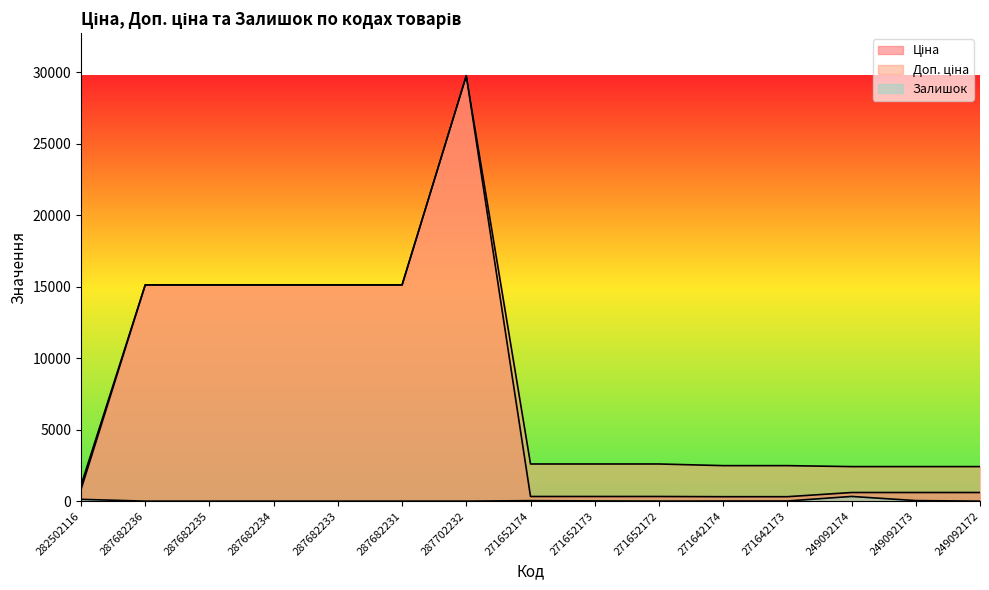

Which series changed the most between 282502116 and 271642173?

Доп. ціна